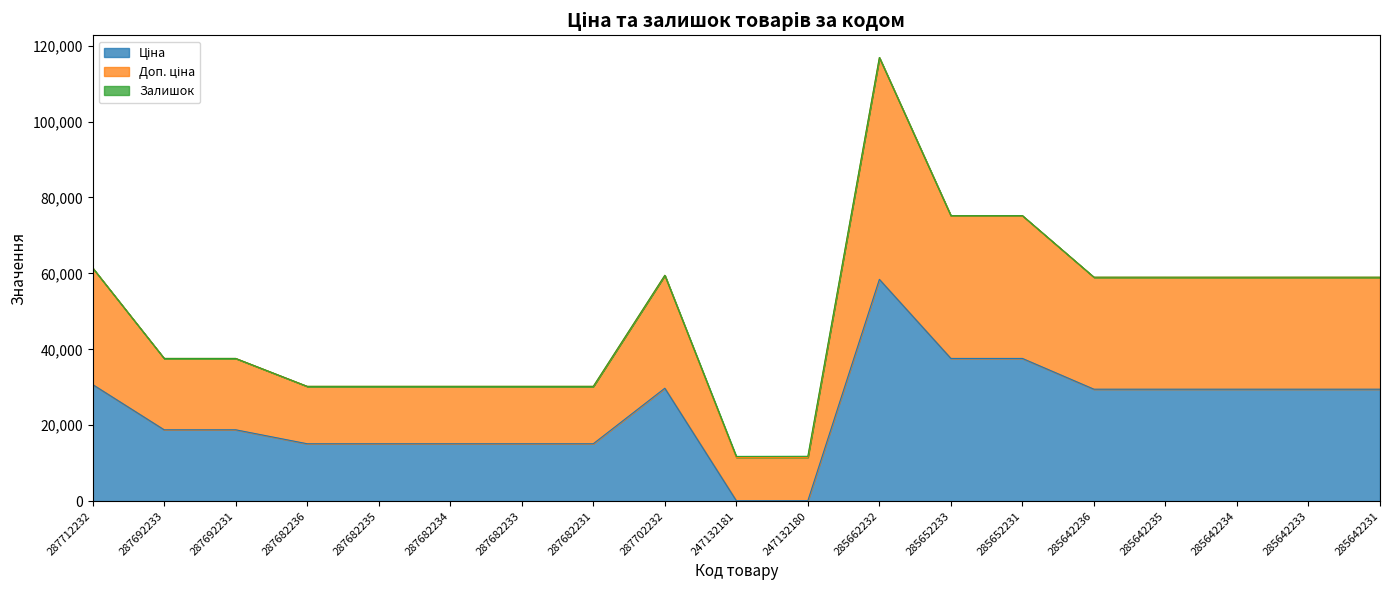

Does the chart display data point markers on the line(s)?

No